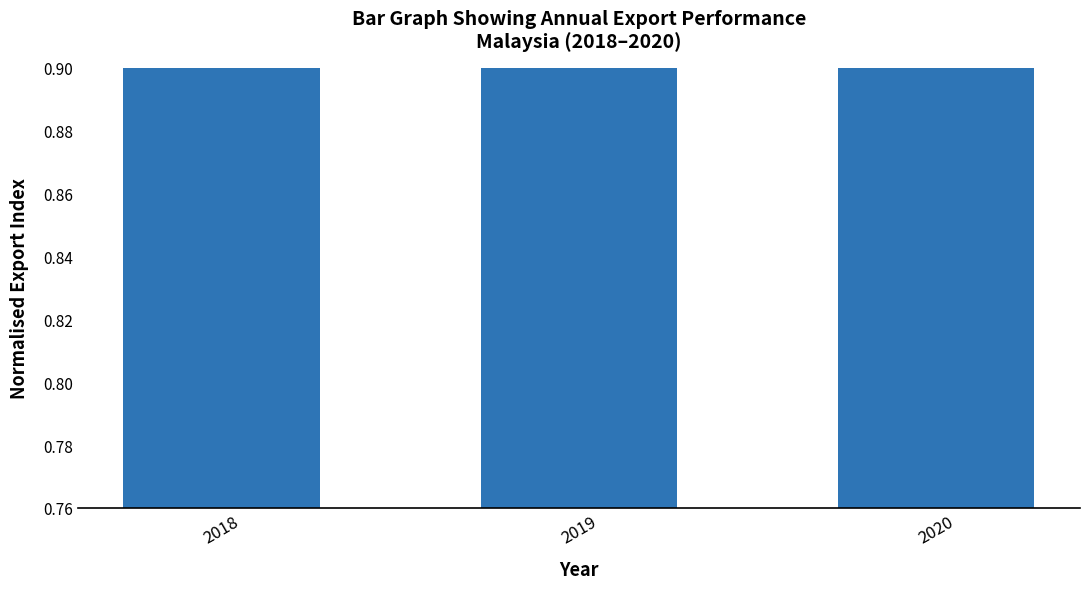

What is the minimum value shown in the chart?

0.9